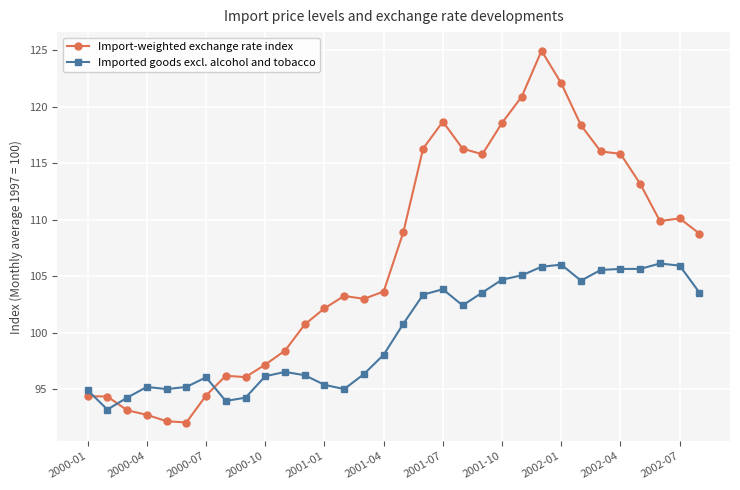

What is the value of the Imported goods excl. alcohol and tobacco point at the 20th from the left?

102.4